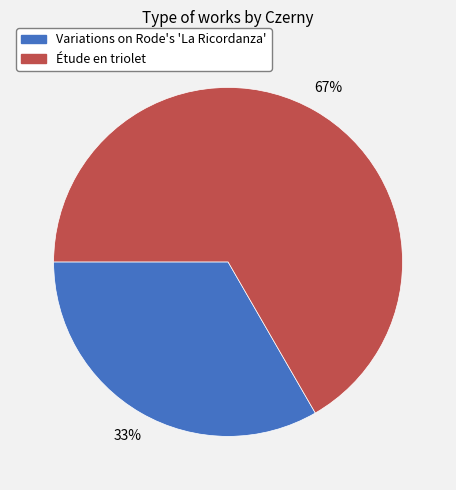

How many slices are in this pie chart?

2